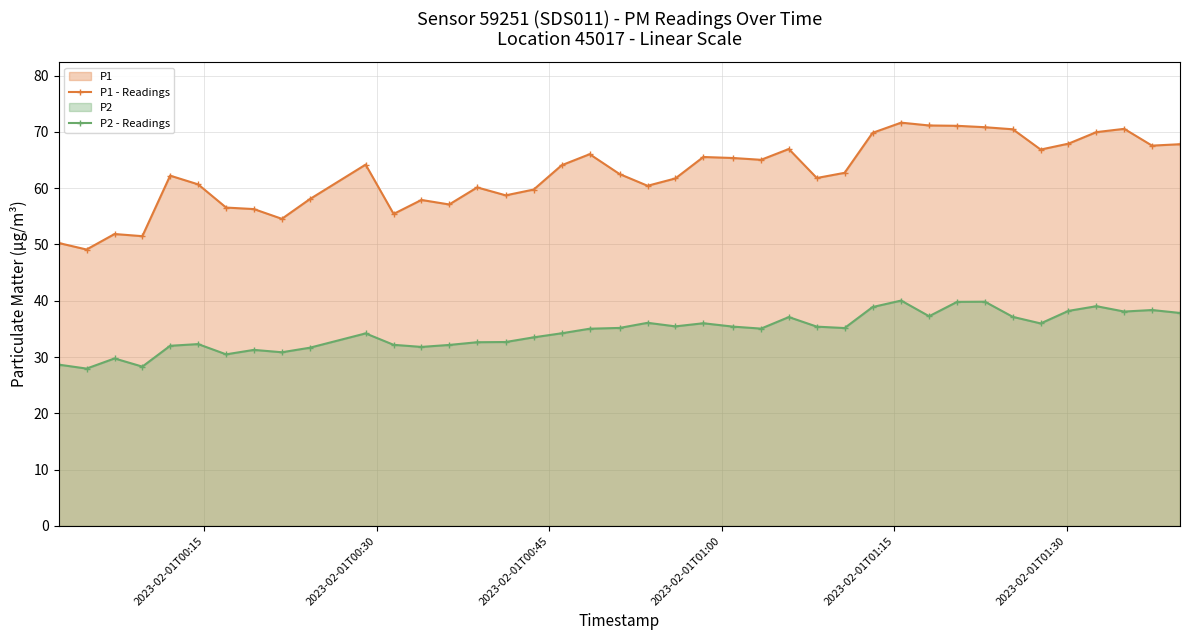

Rank the series by their average value, from highest to lowest.

P1 - Readings, P2 - Readings